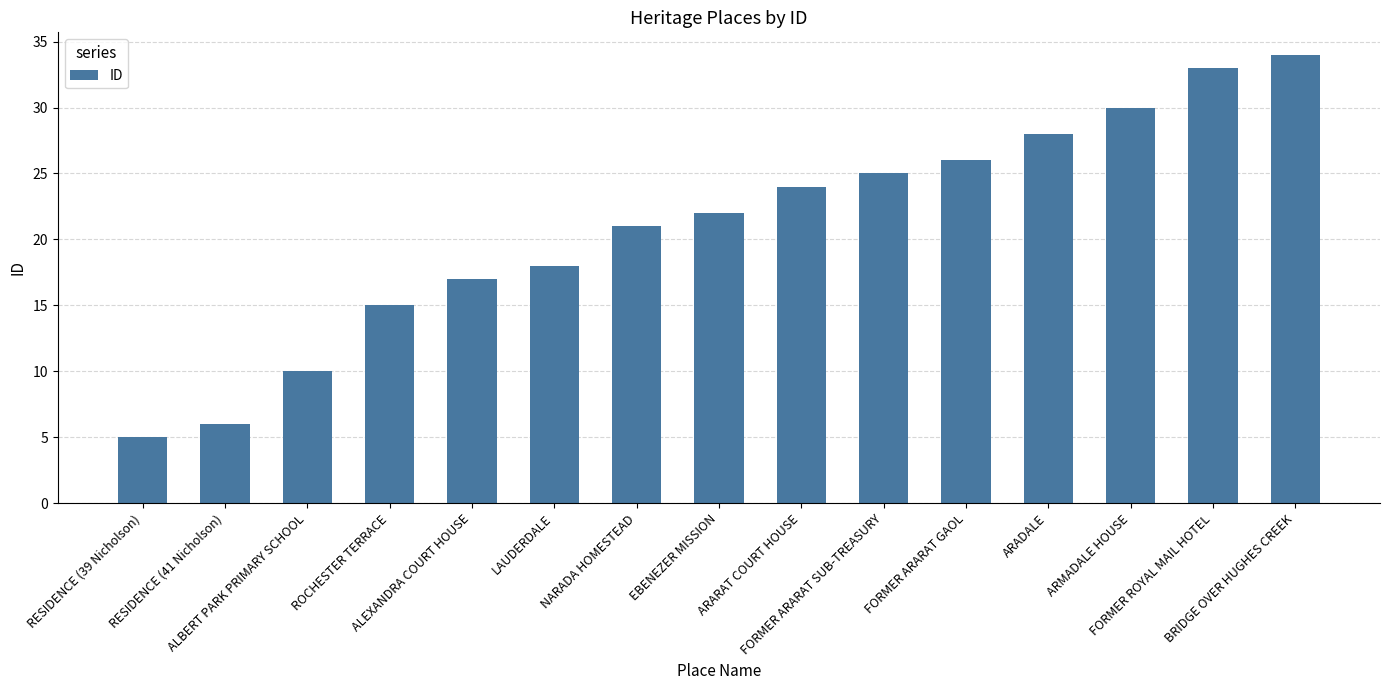

Is it true that the value at EBENEZER MISSION is 9?

False